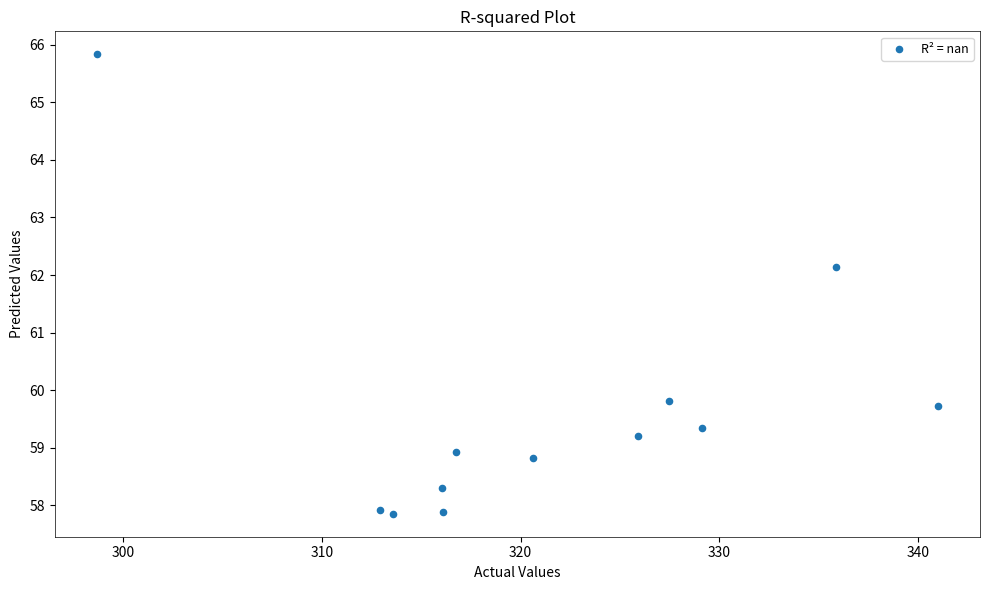

What is the range of X values (max minus min)?

42.4